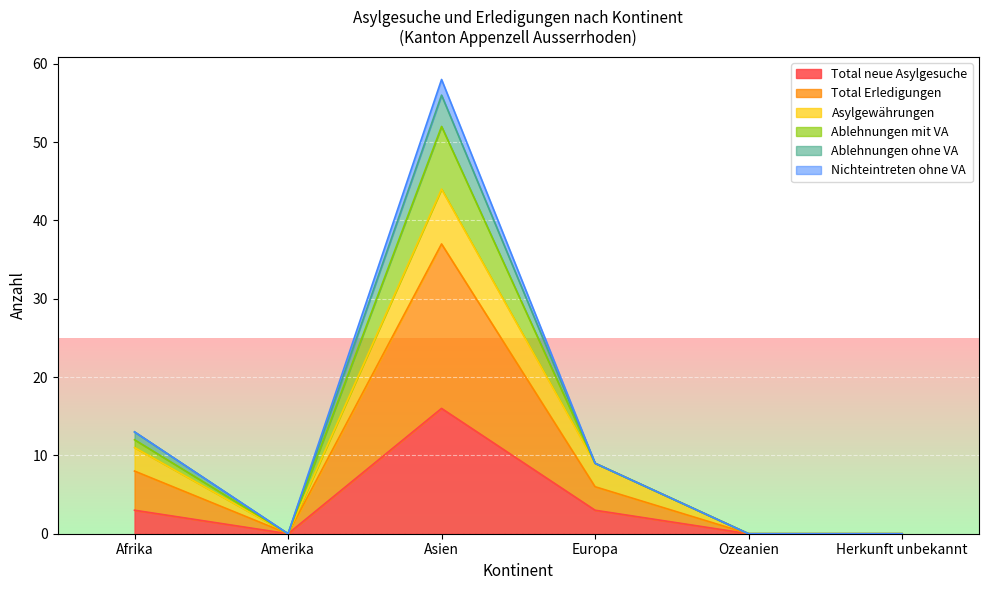

At which label does Ablehnungen ohne VA first exceed 6?

Afrika